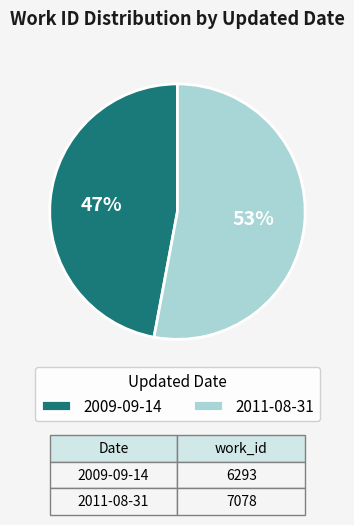

To the nearest percent, what portion does 2011-08-31 represent?

53%